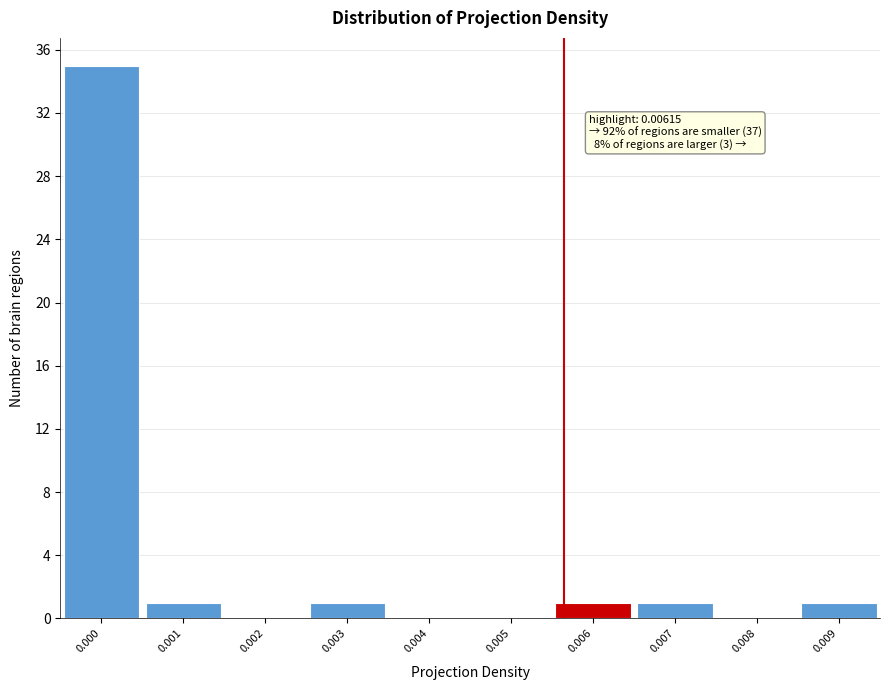

Reading right to left, extract all data points from this chart.

0.009=1	0.008=0	0.007=1	0.006=1	0.005=0	0.004=0	0.003=1	0.002=0	0.001=1	0.000=35